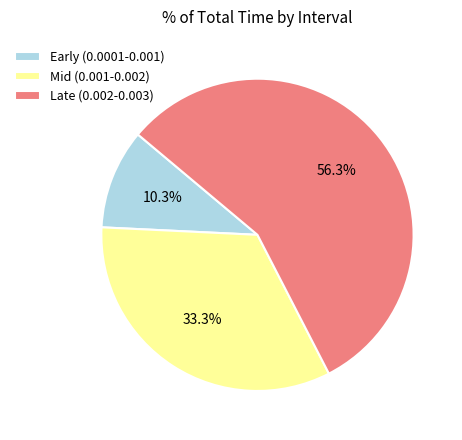

Count the number of slices in the pie.

3